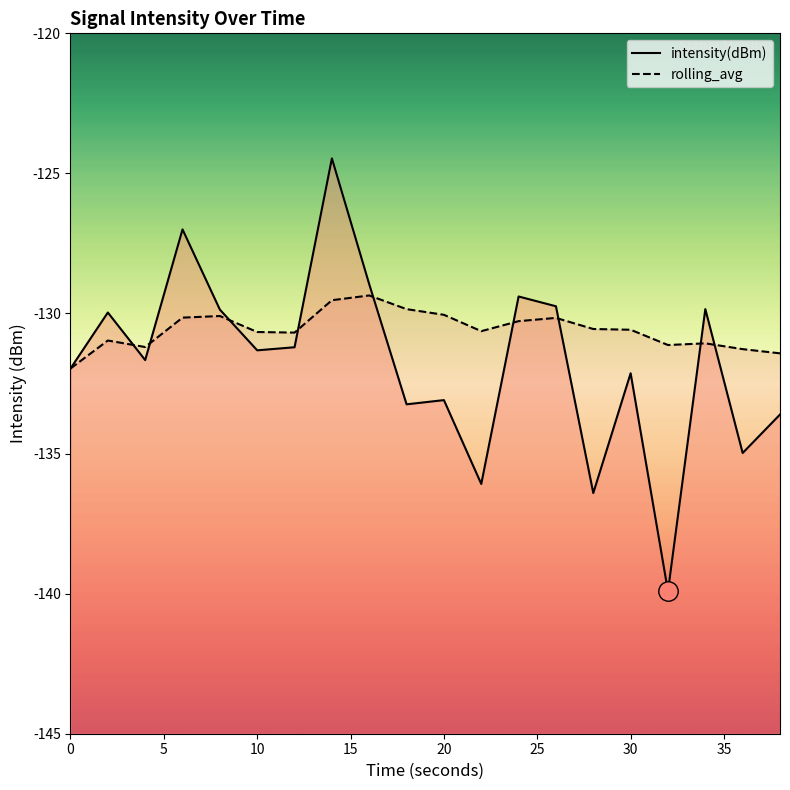

Is it true that intensity(dBm) equals -244.3 at 14?

False